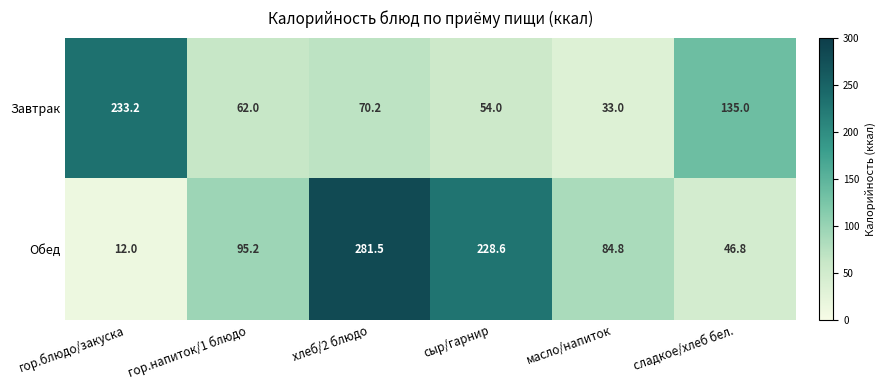

What is the difference between the highest and lowest values at гор.напиток/1 блюдо?

33.2